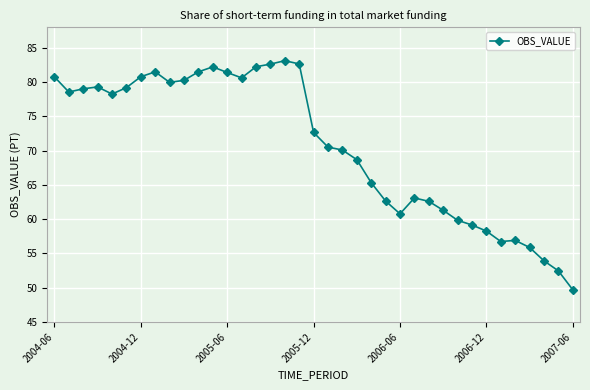

What is the maximum value shown in the chart?

83.1